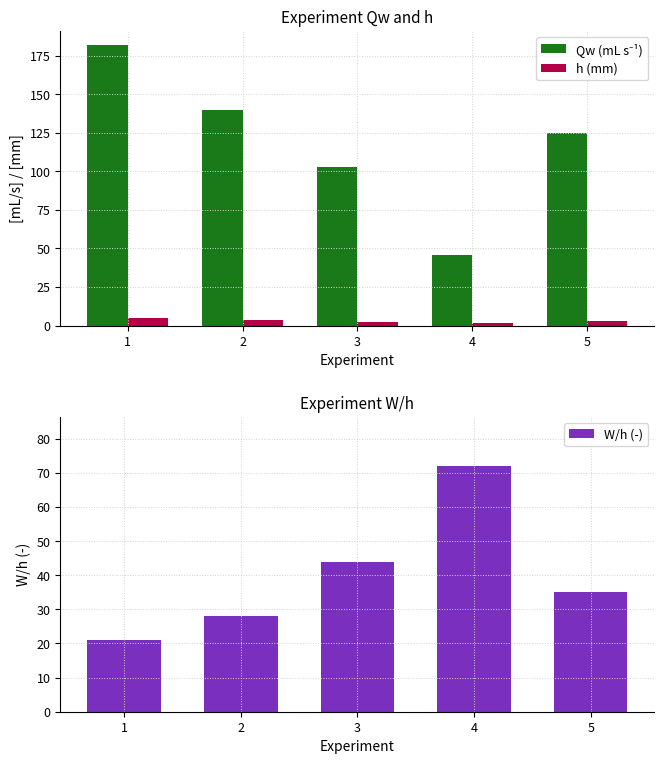

Reading right to left, what are all the values shown in this chart?

Qw (mL s⁻¹): 5=125.0	4=46.0	3=103.0	2=140.0	1=182.0
h (mm): 5=2.9	4=1.4	3=2.3	2=3.6	1=4.7
W/h (-): 5=35.0	4=72.0	3=44.0	2=28.0	1=21.0